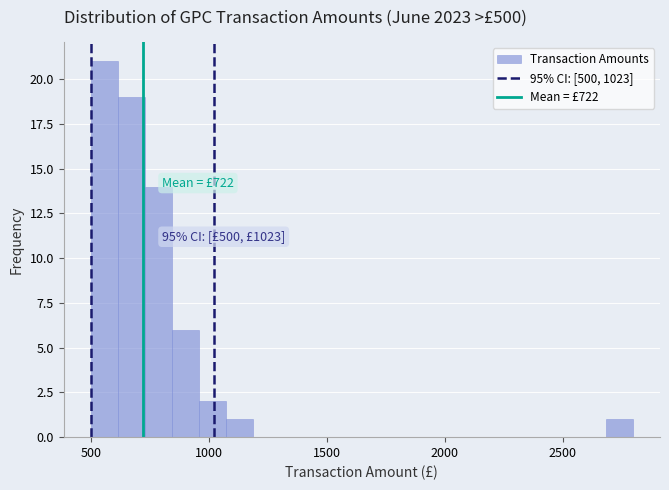

Read against the x-axis, roughly where is the centre of the tallest bar?

550